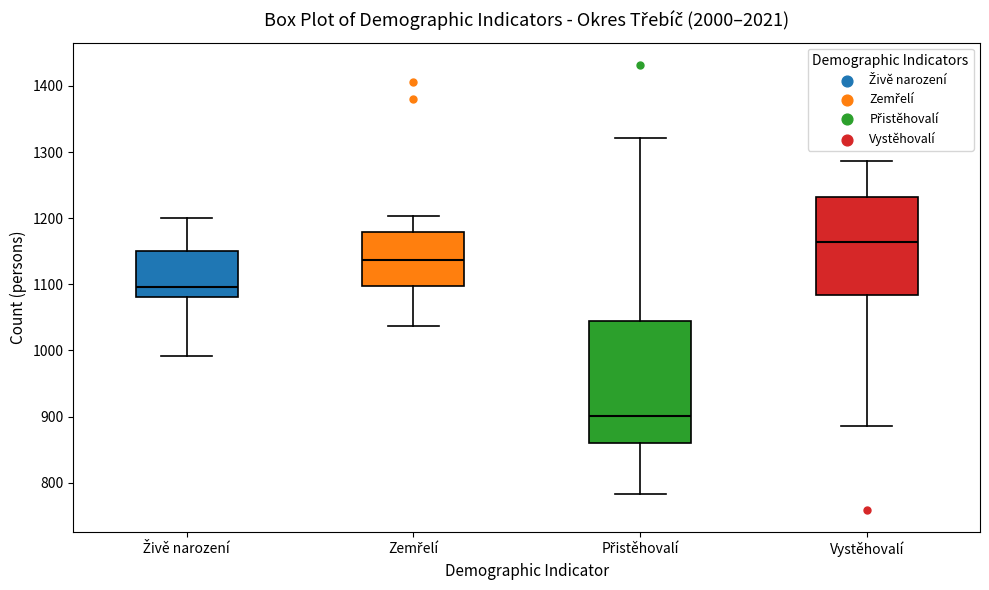

Comparing the boxes themselves (not the whiskers), which one is the tallest?

Přistěhovalí